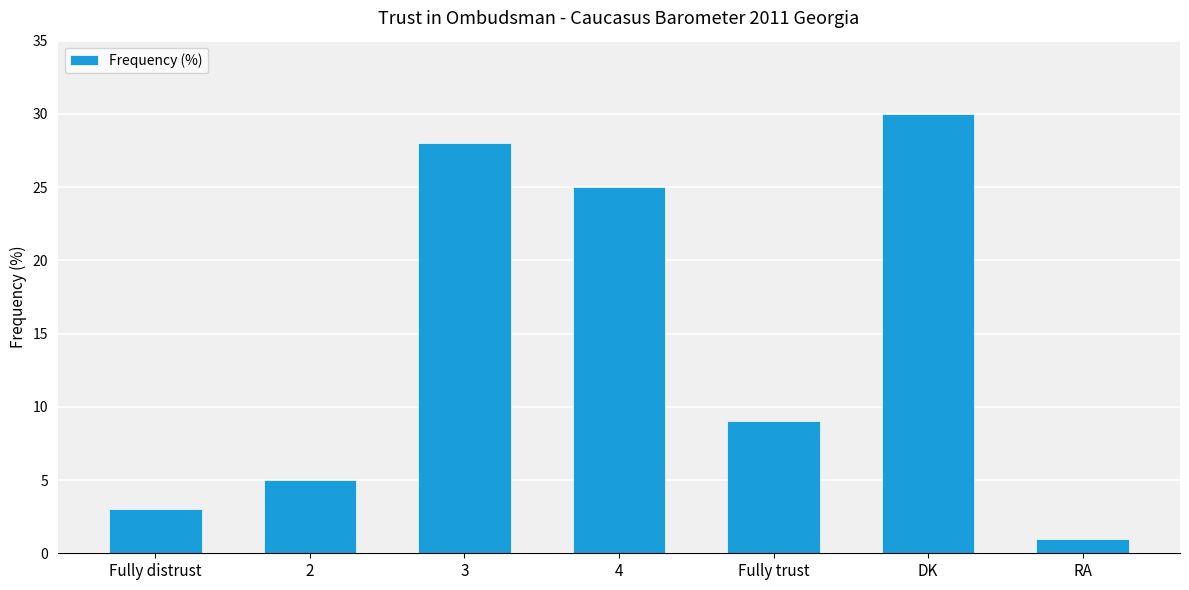

How many bars are there in total?

7